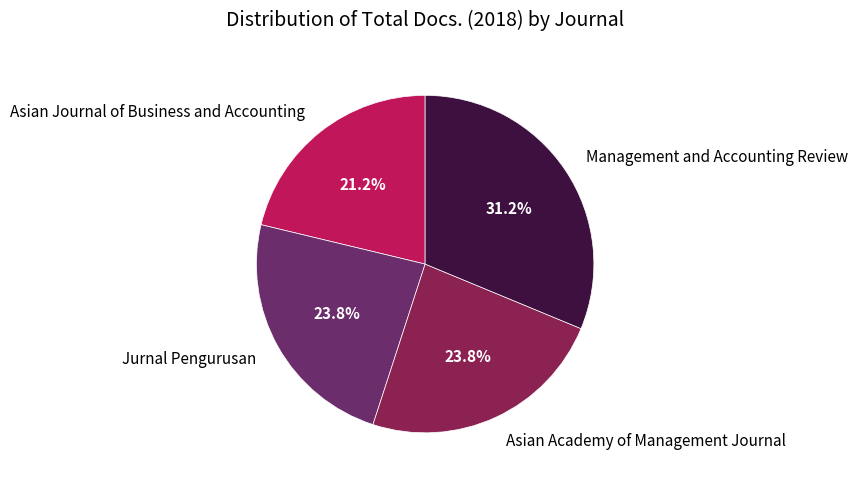

To the nearest percent, what percentage of the pie is Asian Journal of Business and Accounting?

21%